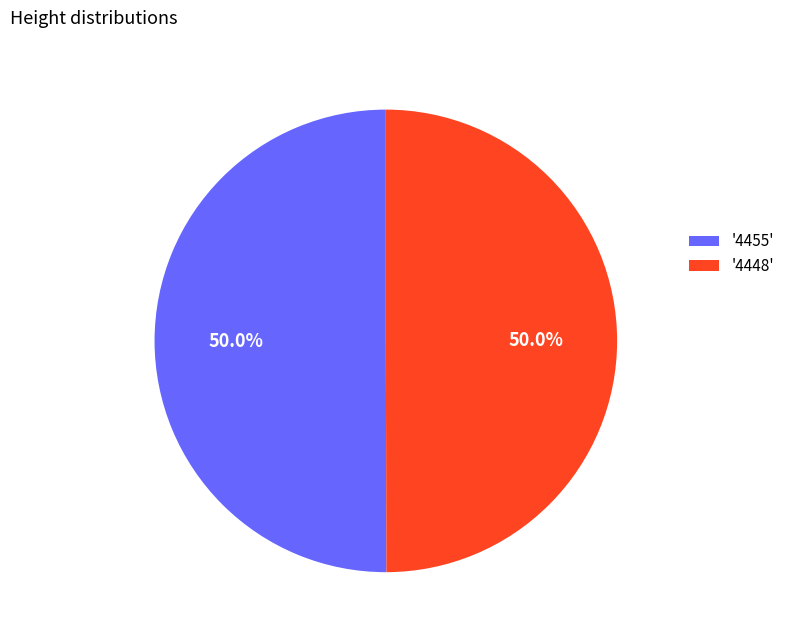

Is the sum of '4448' and '4455' greater than half?

Yes